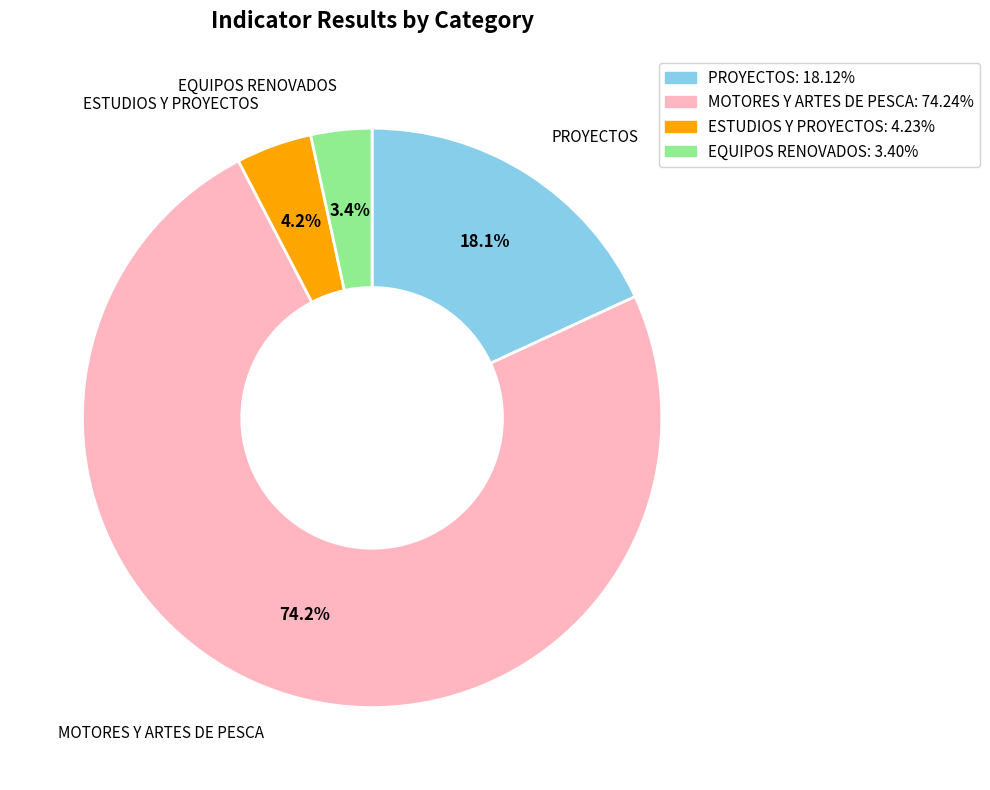

Approximately how many times larger is the value at ESTUDIOS Y PROYECTOS: 4.23% compared to EQUIPOS RENOVADOS: 3.40%?

1.2